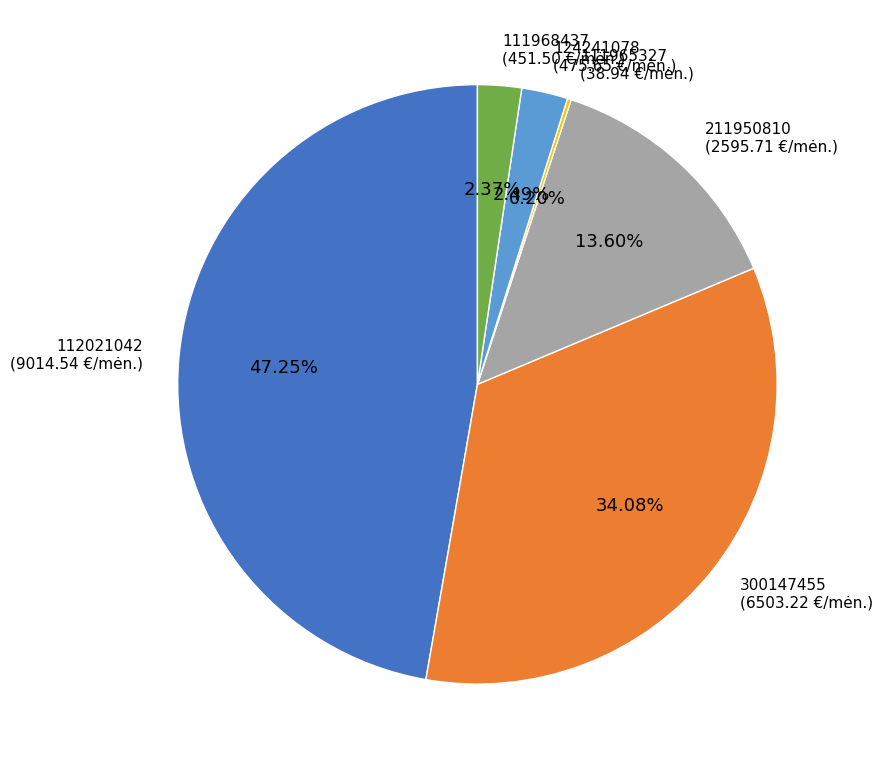

What portion of the pie excludes 300147455?

65.9%